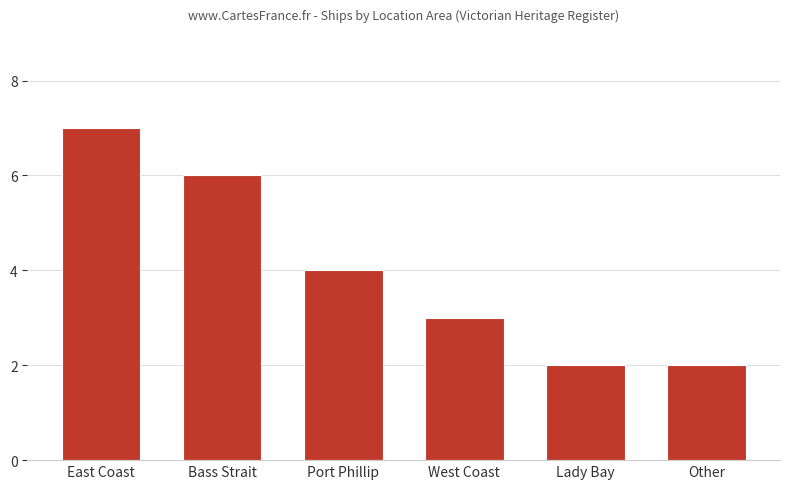

Reading left to right, transcribe all the data shown in this chart.

7	6	4	3	2	2